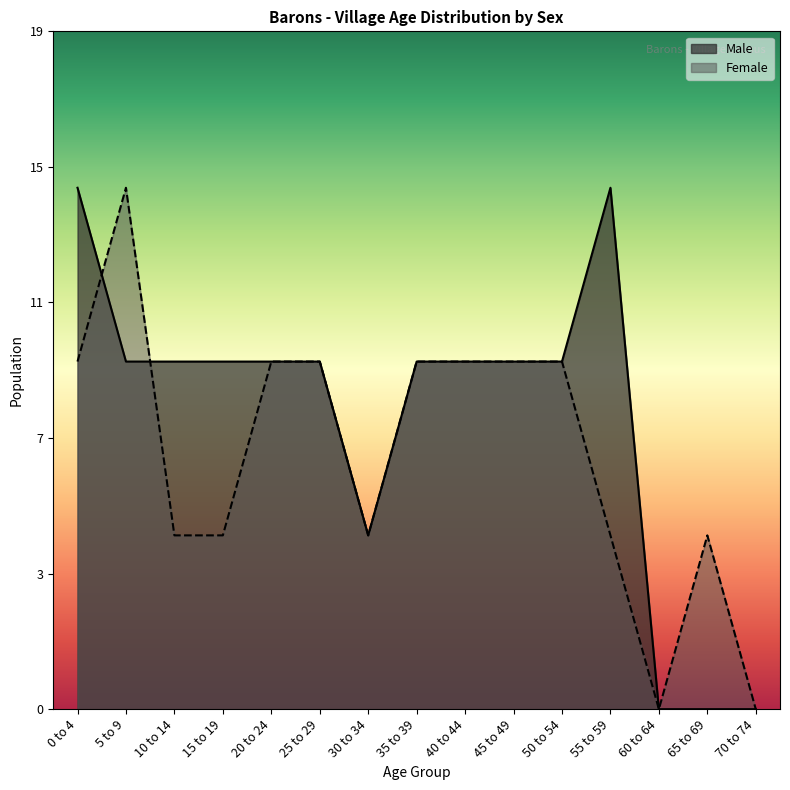

At which category does the chart reach its minimum across all series?

60 to 64